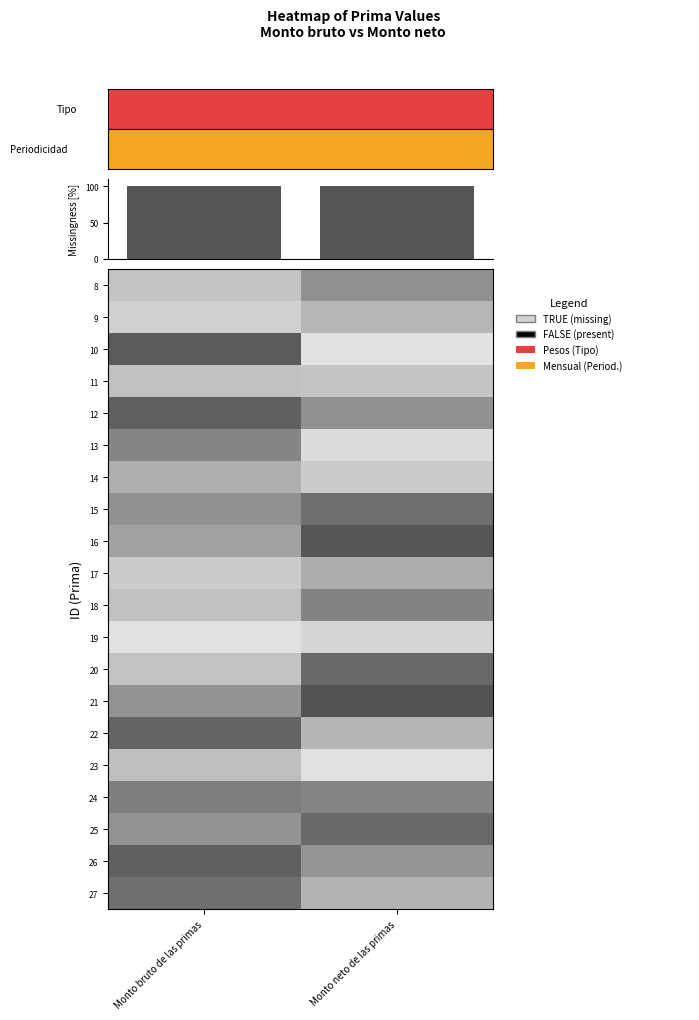

Is the value of 21 at Monto bruto de las primas greater than the value of 23 at Monto bruto de las primas?

No